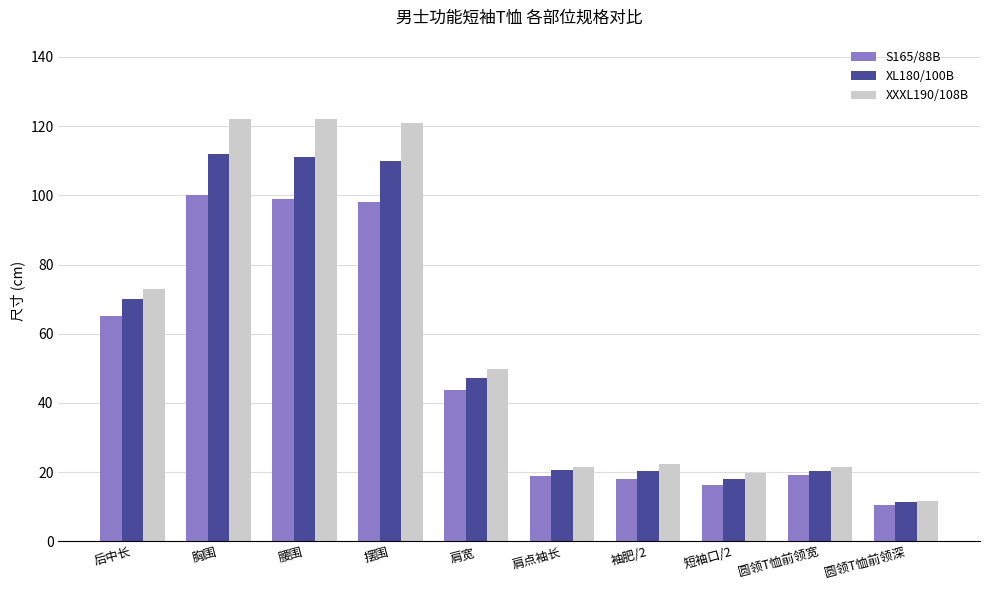

What position from the left is 短袖口/2?

8